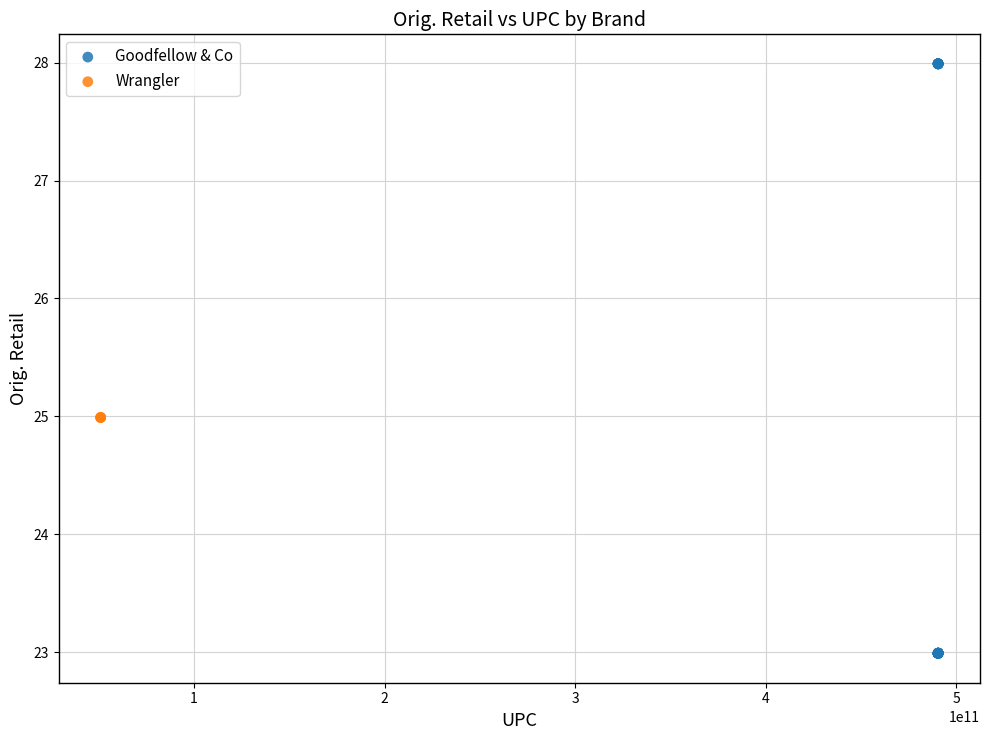

Which series reaches the minimum Y coordinate?

Goodfellow & Co